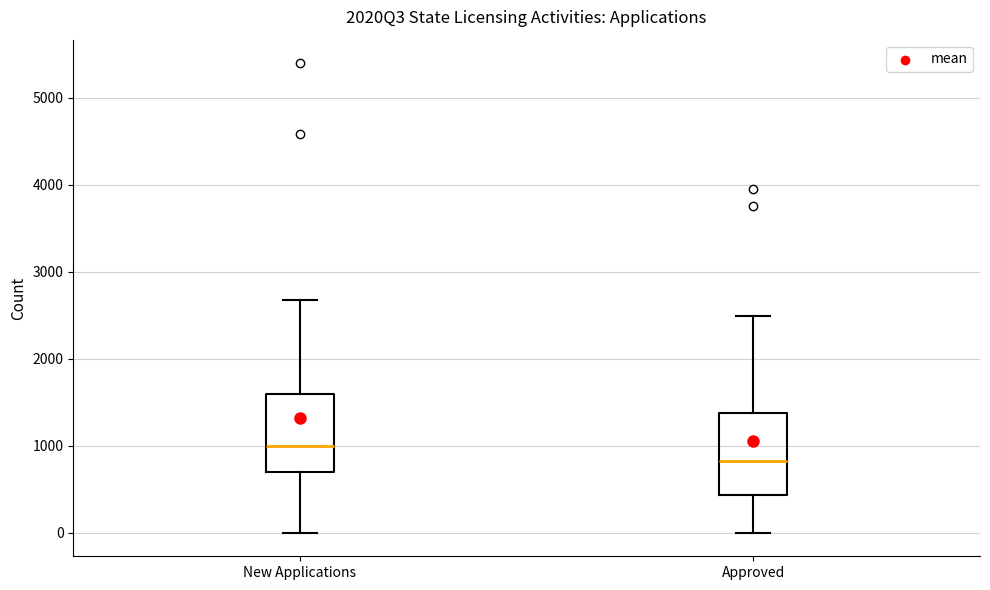

Reading left to right, transcribe this box plot: for each box, give where its median line is, the range the box spans, and where its two whiskers end, as read against the y-axis. The values are not printed on the chart, so give them approximately, as read against the axis.

New Applications: median 1000, box 700 to 1600, whiskers 0 to 2700
Approved: median 800, box 400 to 1400, whiskers 0 to 2500